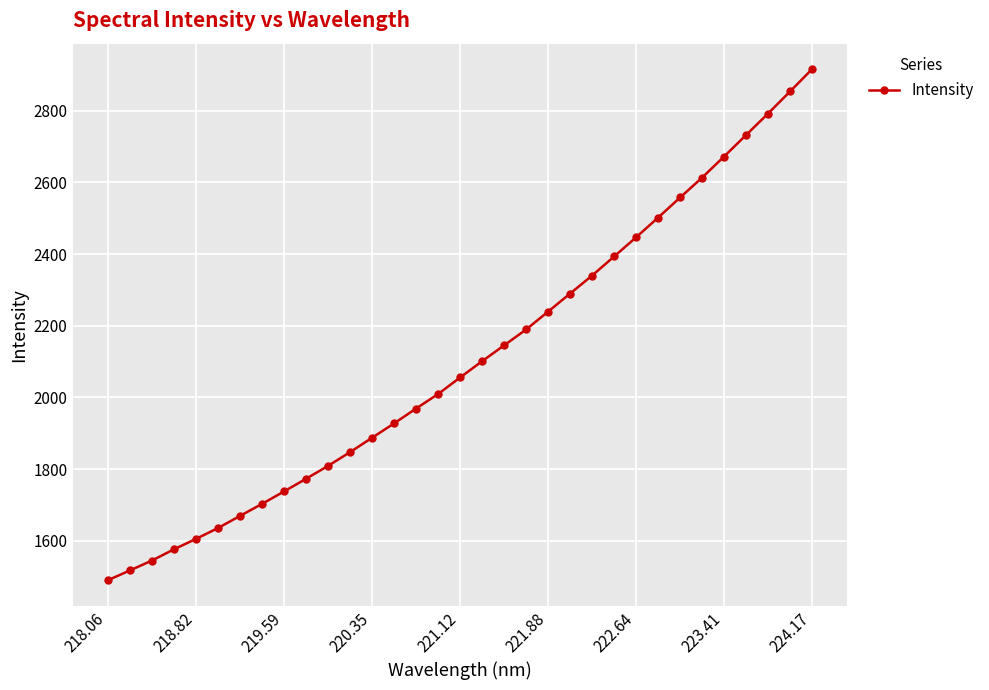

What is the average value?

2107.3